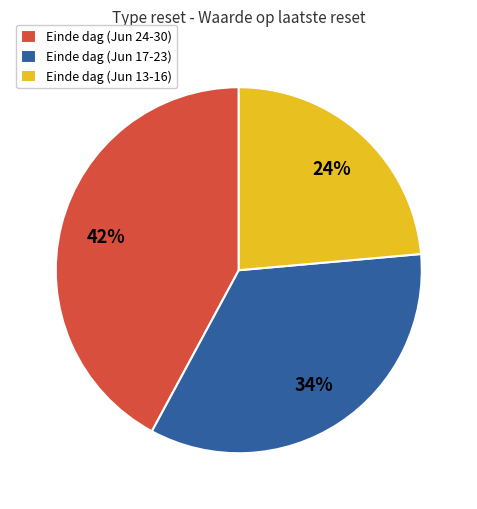

Which category has the smallest portion of the pie?

Einde dag (Jun 13-16)